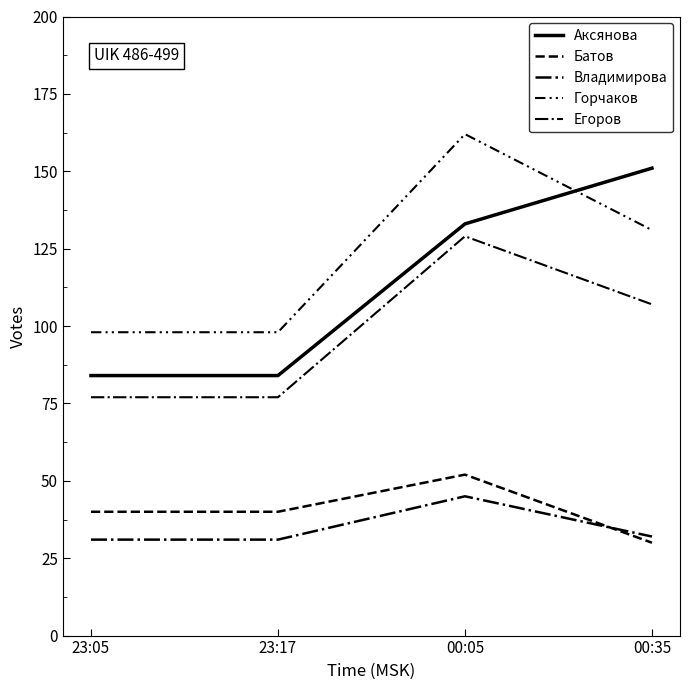

Reading left to right, what are all the values shown in this chart?

Аксянова: 84	84	133	151
Батов: 40	40	52	30
Владимирова: 31	31	45	32
Горчаков: 98	98	162	131
Егоров: 77	77	129	107